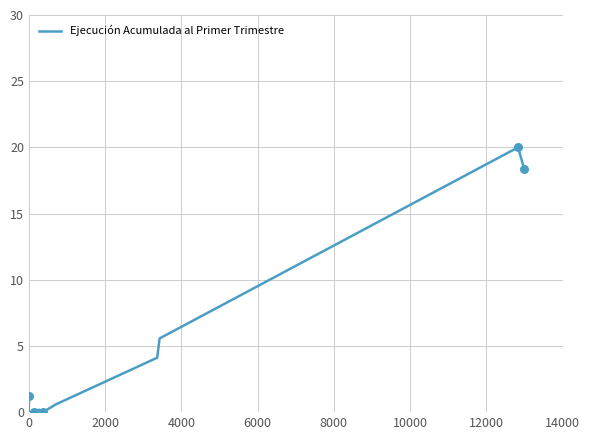

What is the greatest value displayed?

20.0